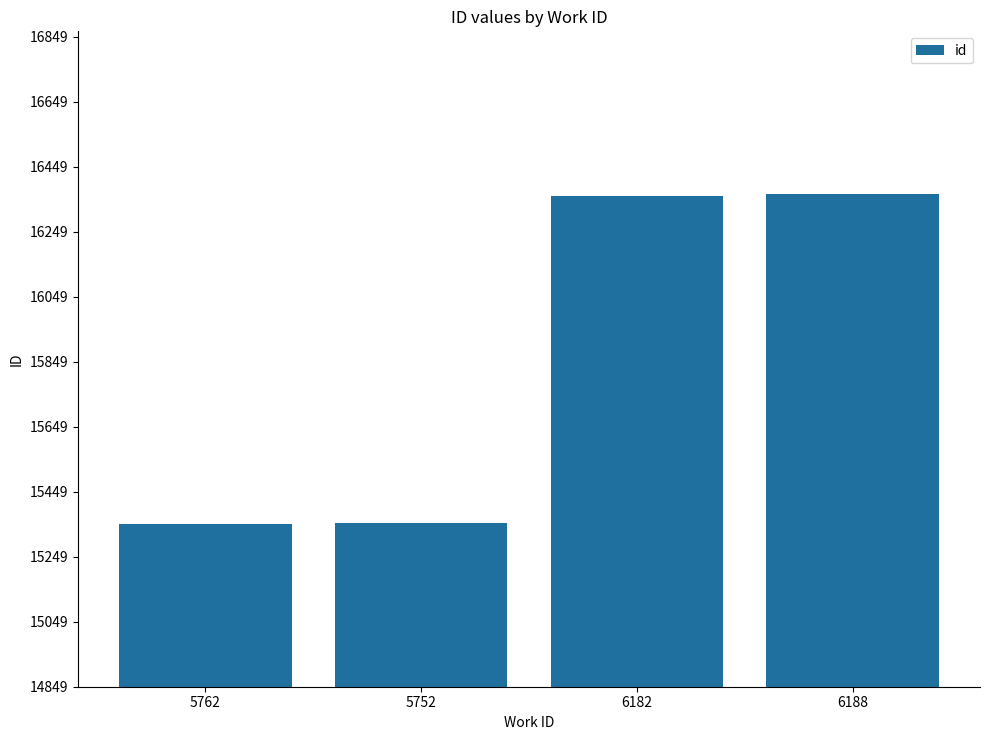

What is the value of the 3rd bar from the left?

16359